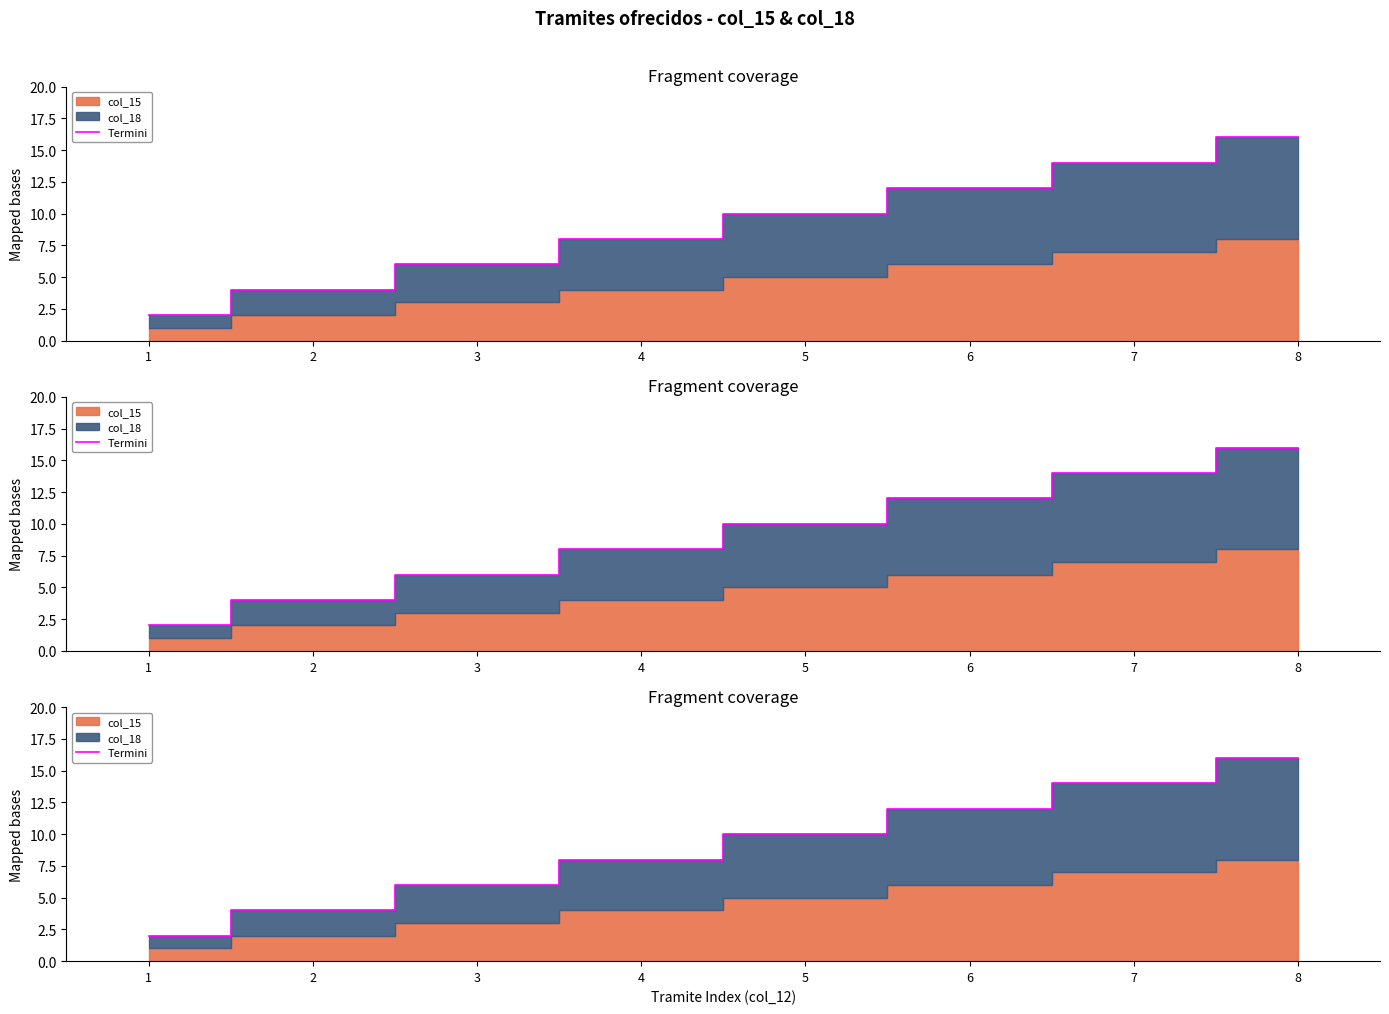

How many values are between 6 and 14?

5